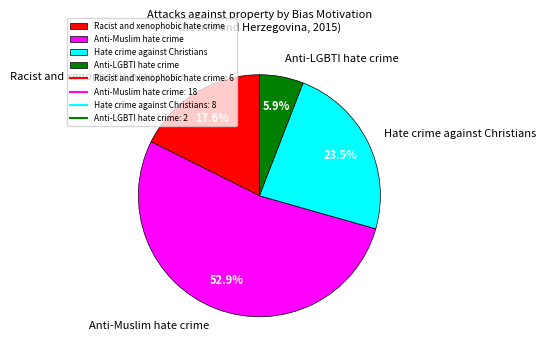

To the nearest percent, what is the difference between the largest and smallest slice percentages?

47%